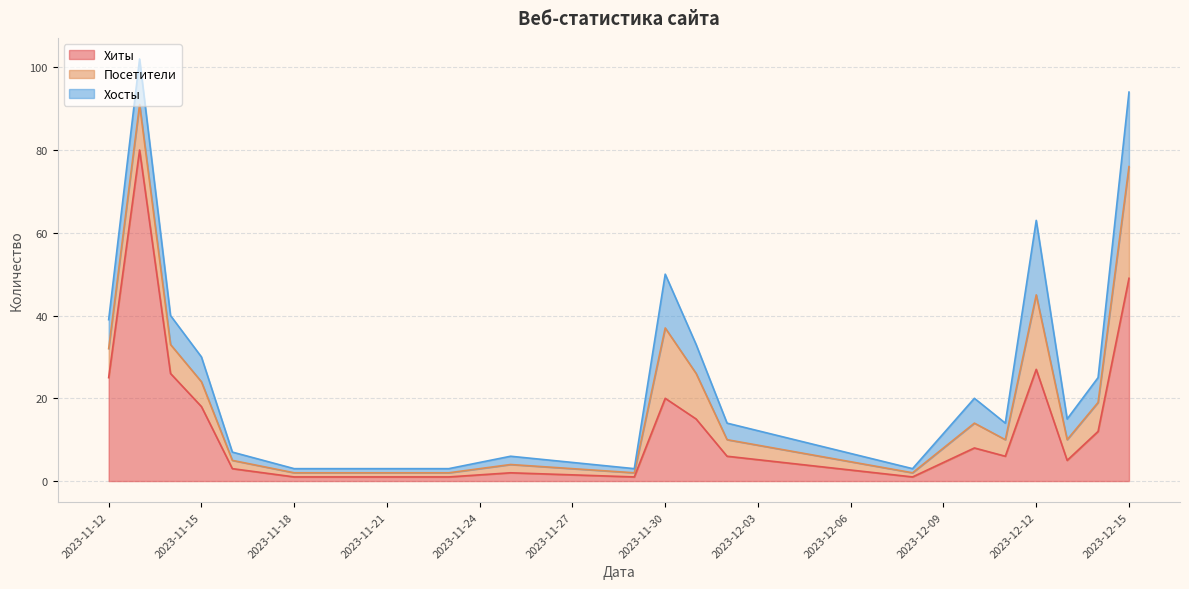

What is the sum of all Хиты values?

307